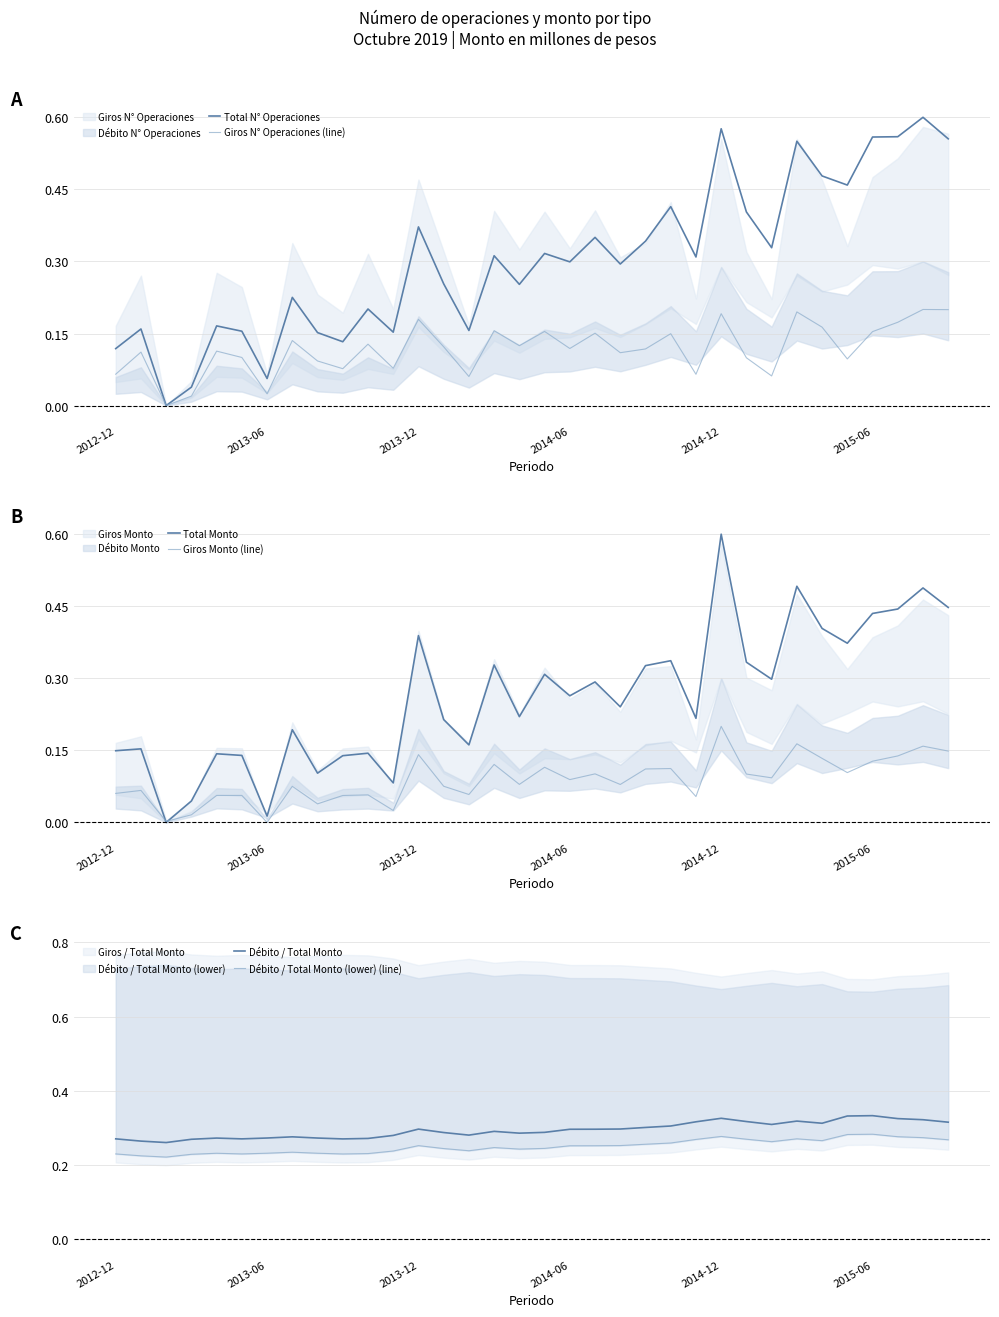

After their last crossing, which series has the higher values: Total N° Operaciones or Débito / Total Monto (lower) (line)?

Total N° Operaciones